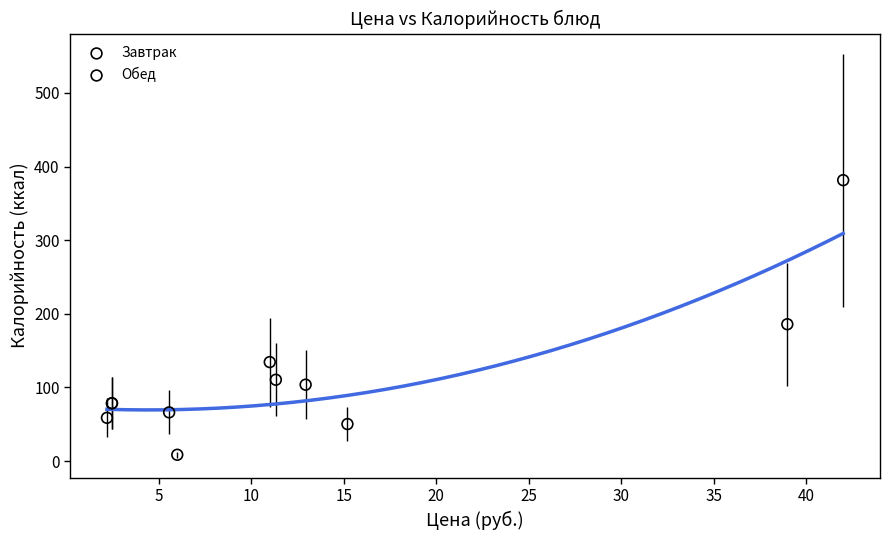

What are all the series names shown in the legend?

Завтрак, Обед